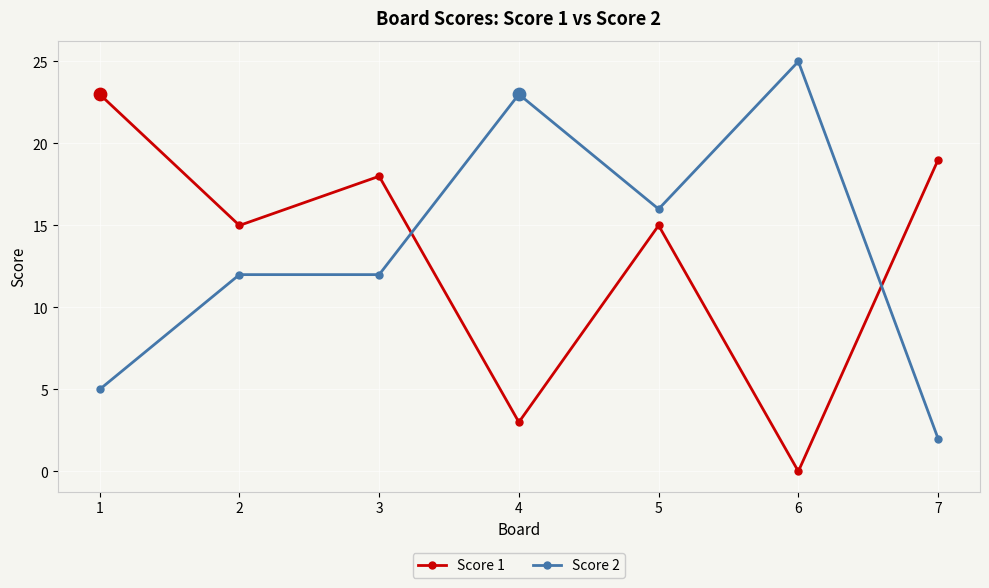

Which series changed the most between 1 and 5?

Score 2